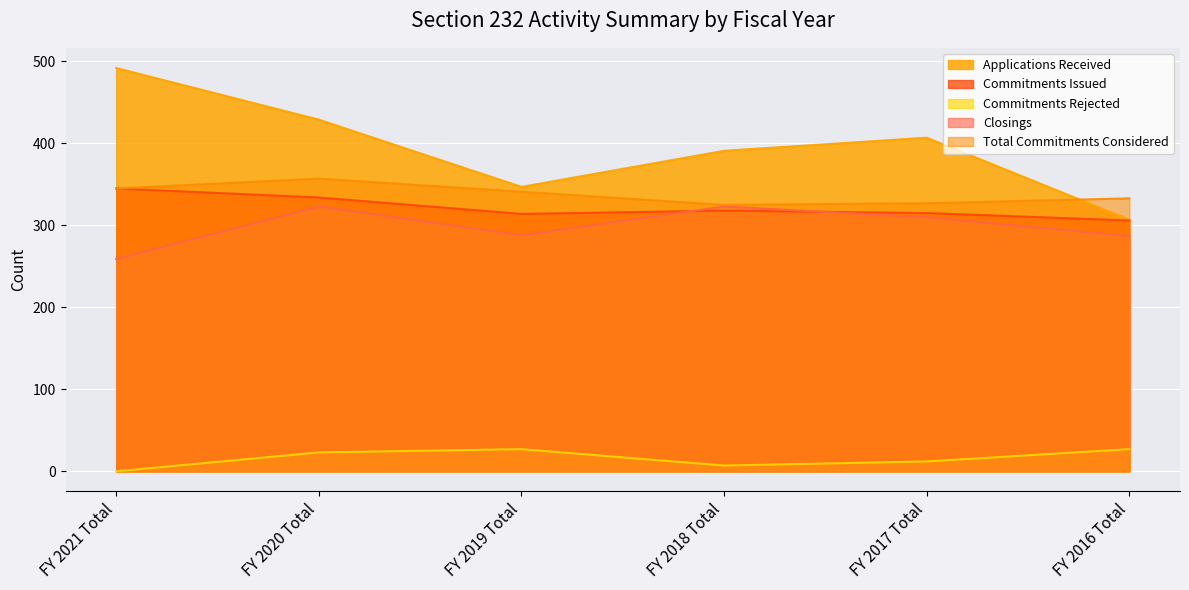

What is the greatest value displayed?

492